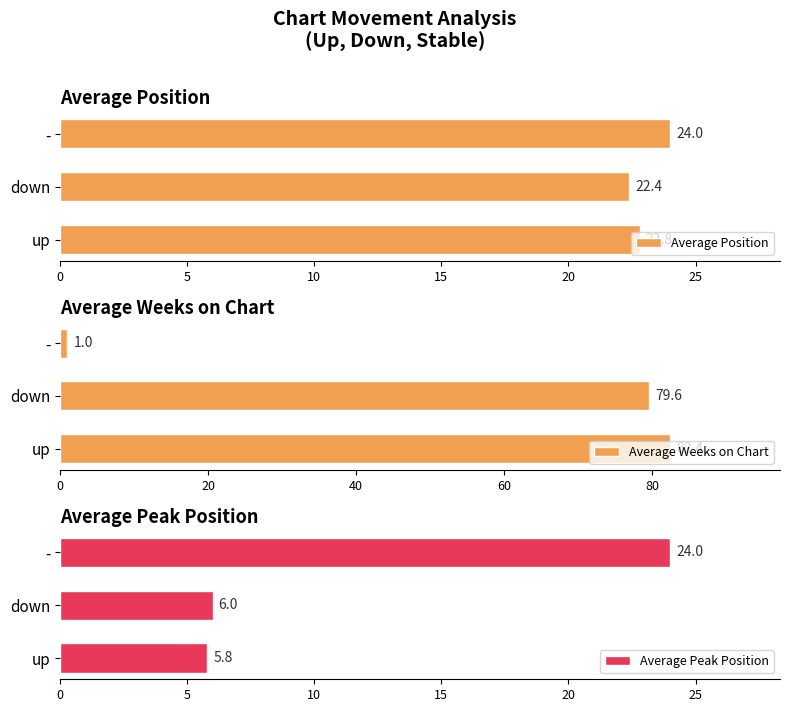

What is the difference between the second highest and minimum values in the Average Peak Position series?

0.2